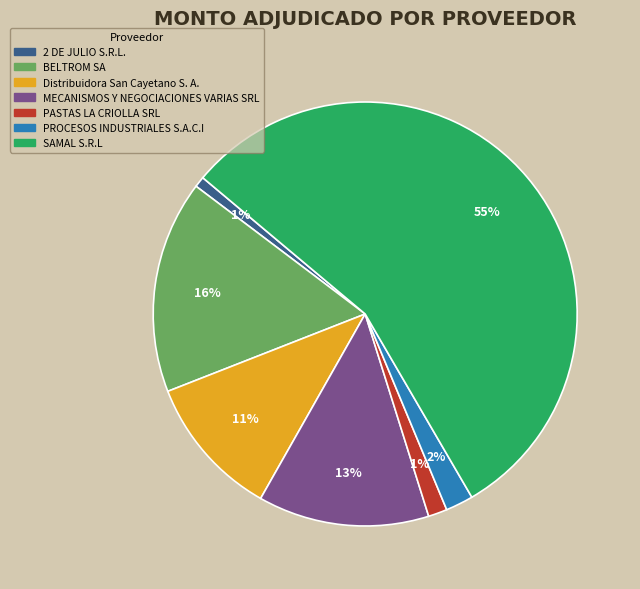

The PROCESOS INDUSTRIALES S.A.C.I slice represents 11% of the pie. True or false?

False